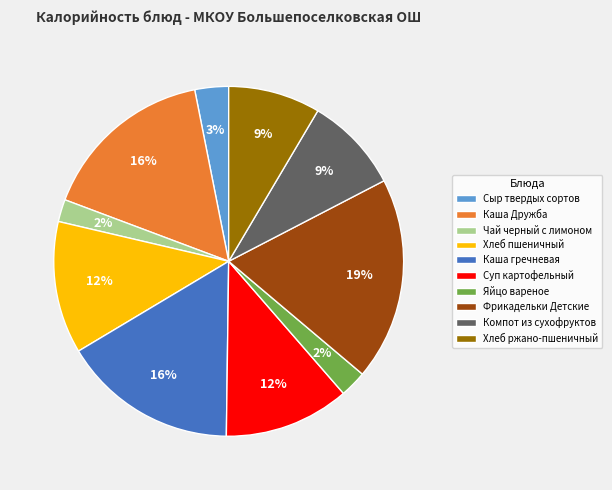

To the nearest percent, what is the difference between the Сыр твердых сортов and Компот из сухофруктов slice percentages?

6%